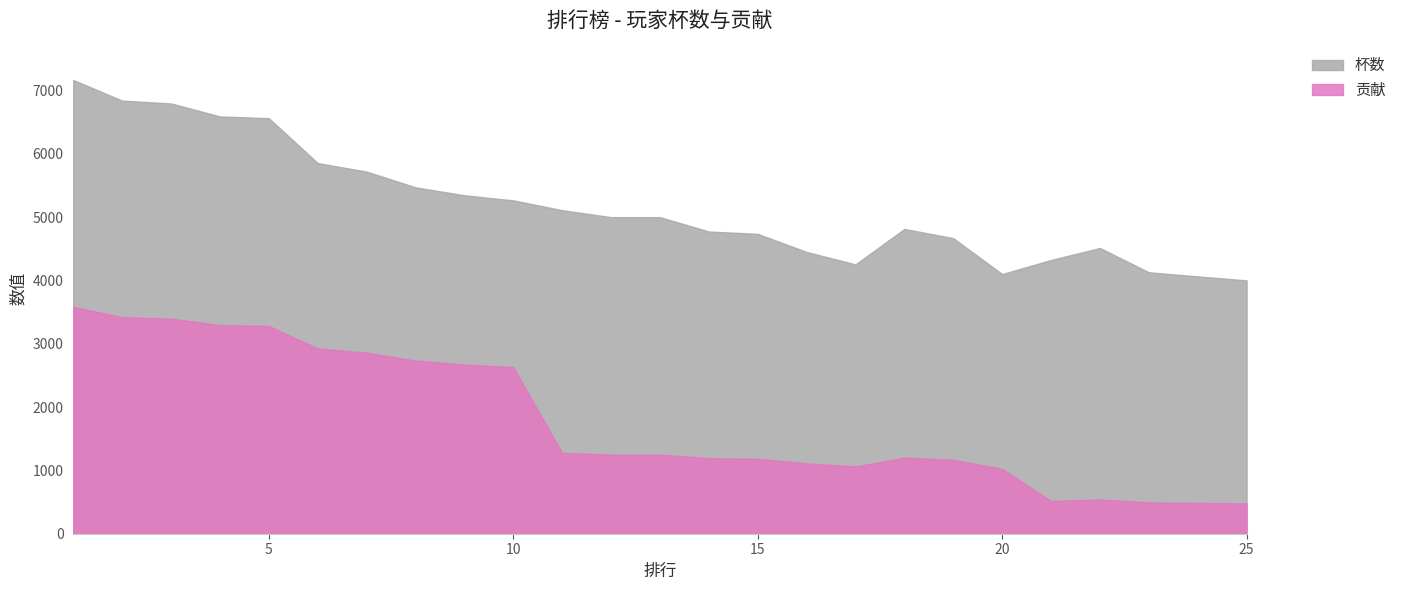

Which series has the largest total across all categories?

杯数